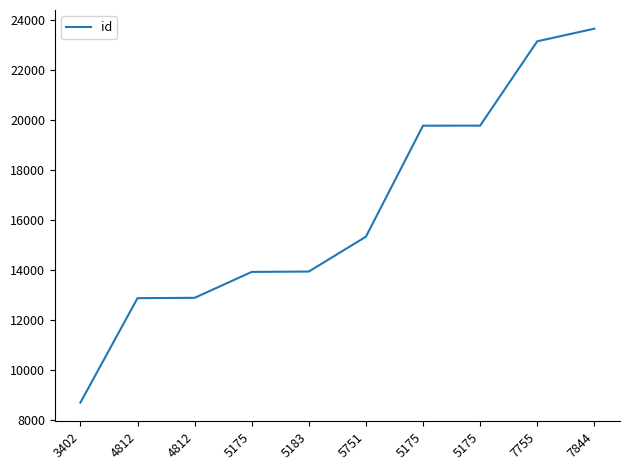

Rank the categories by value from lowest to highest.

3402, 4812, 4812, 5175, 5183, 5751, 5175, 5175, 7755, 7844